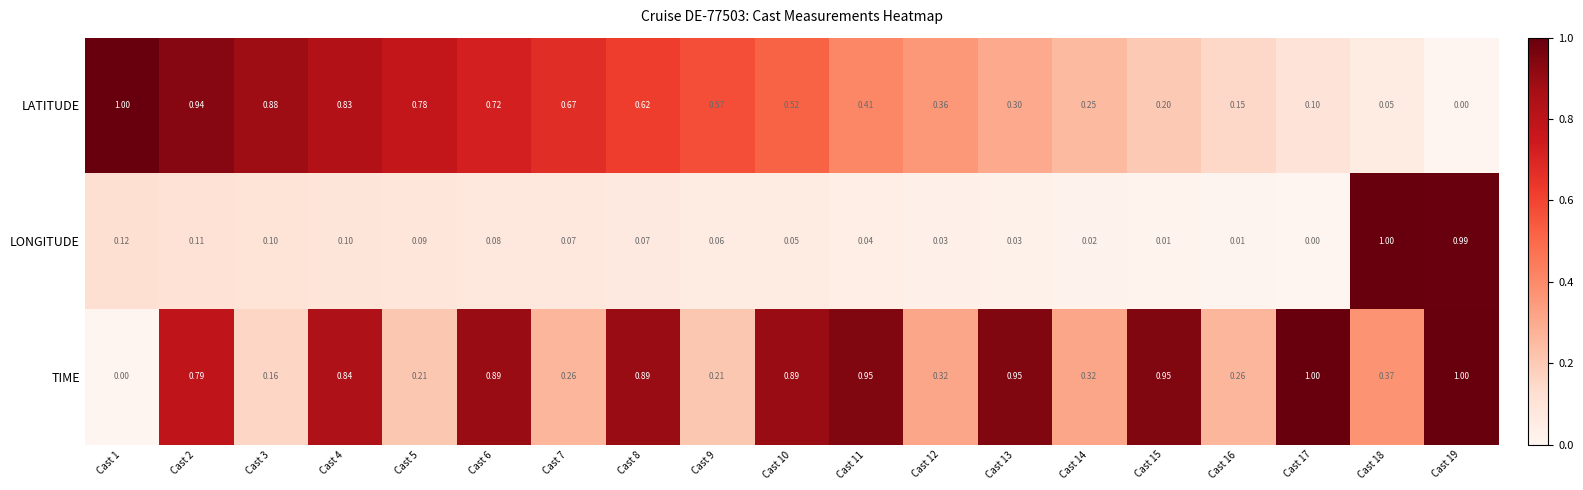

Rank the series at Cast 4 from highest to lowest value.

TIME, LATITUDE, LONGITUDE